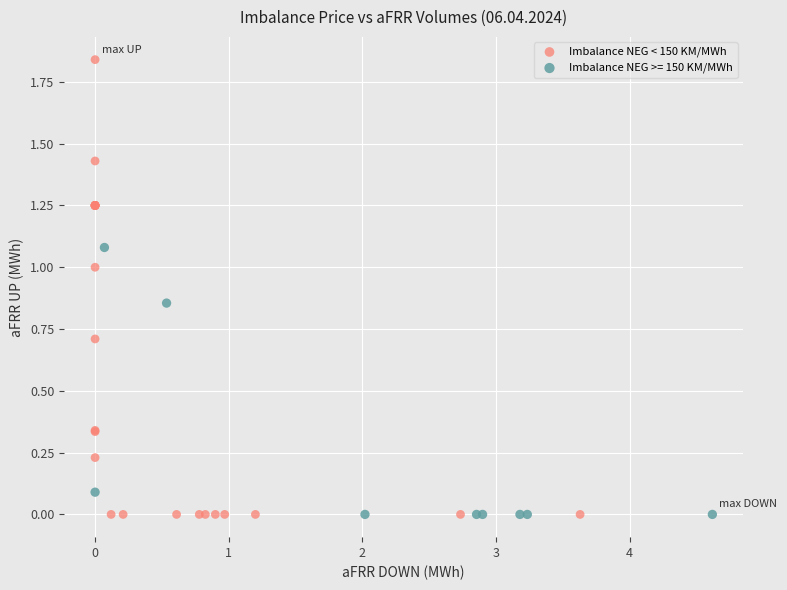

Which series contains the highest Y value?

Imbalance NEG < 150 KM/MWh